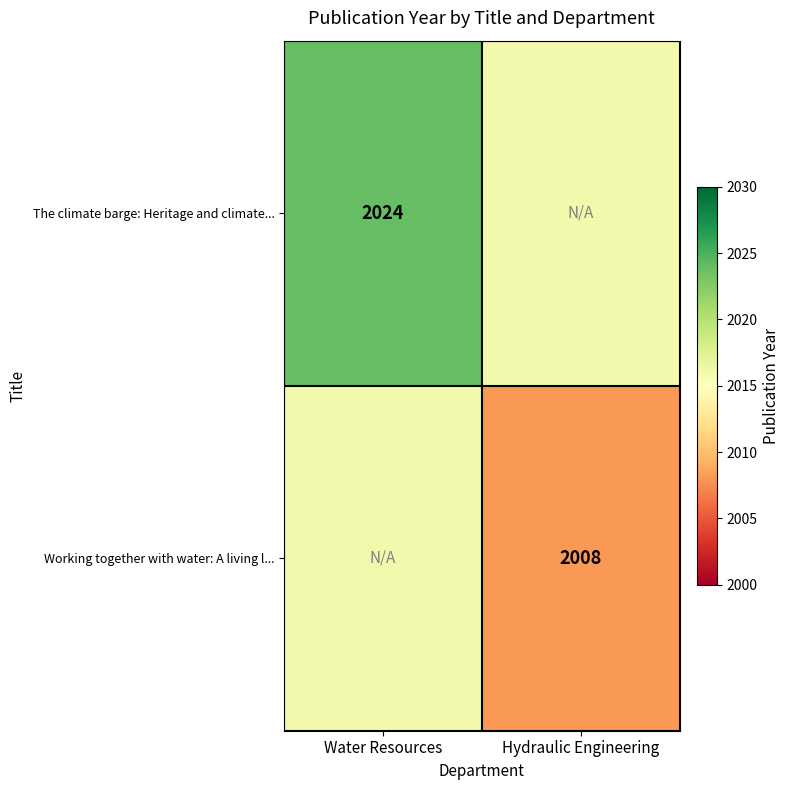

Is it true that The climate barge: Heritage and climate... equals 3370 at Water Resources?

False